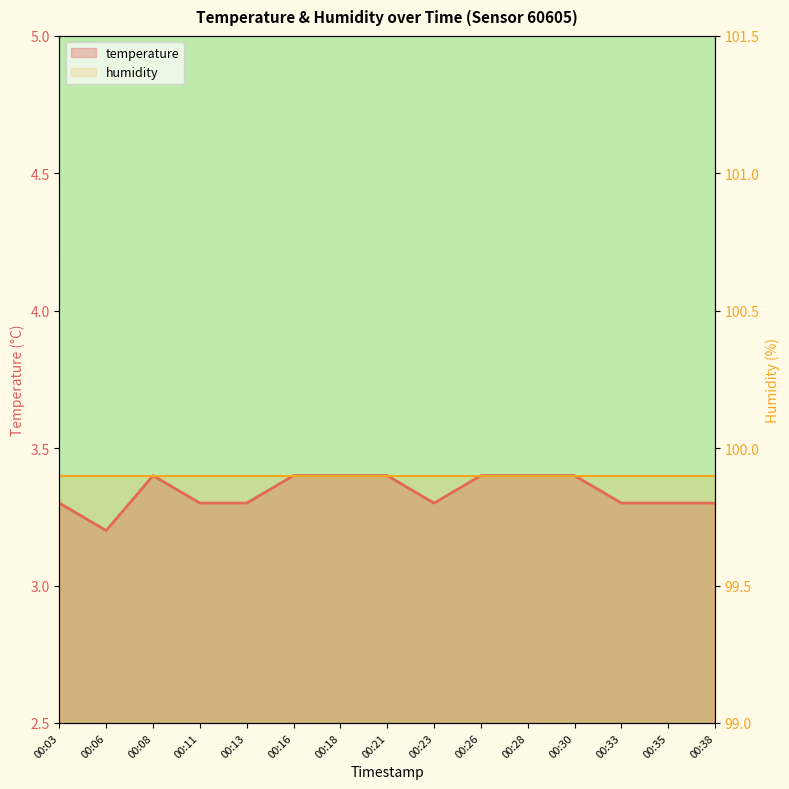

Between 00:38 and 00:13, which is larger?

00:38